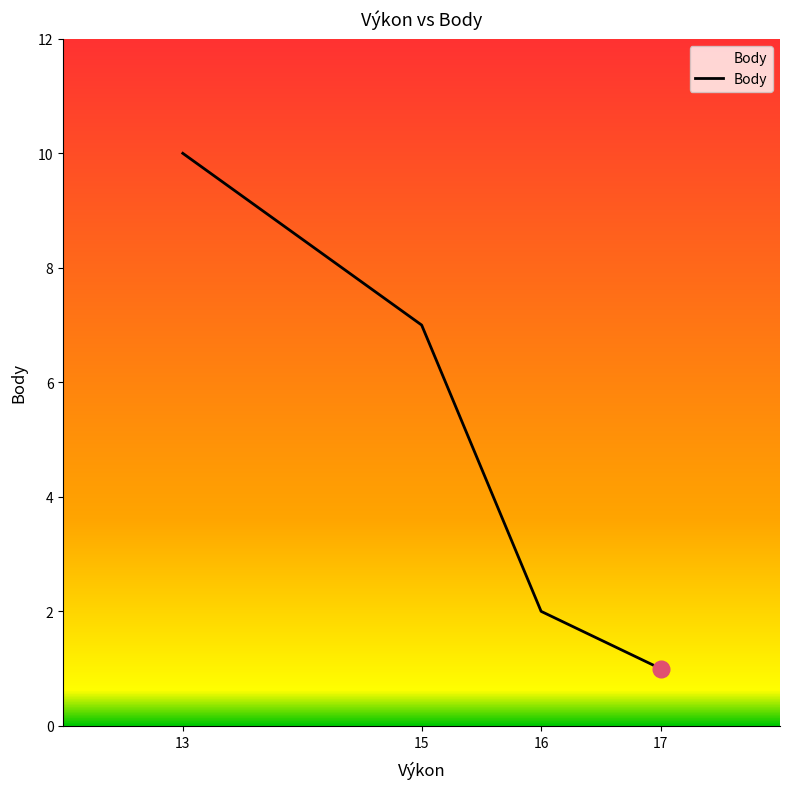

Read the value at 16.

2